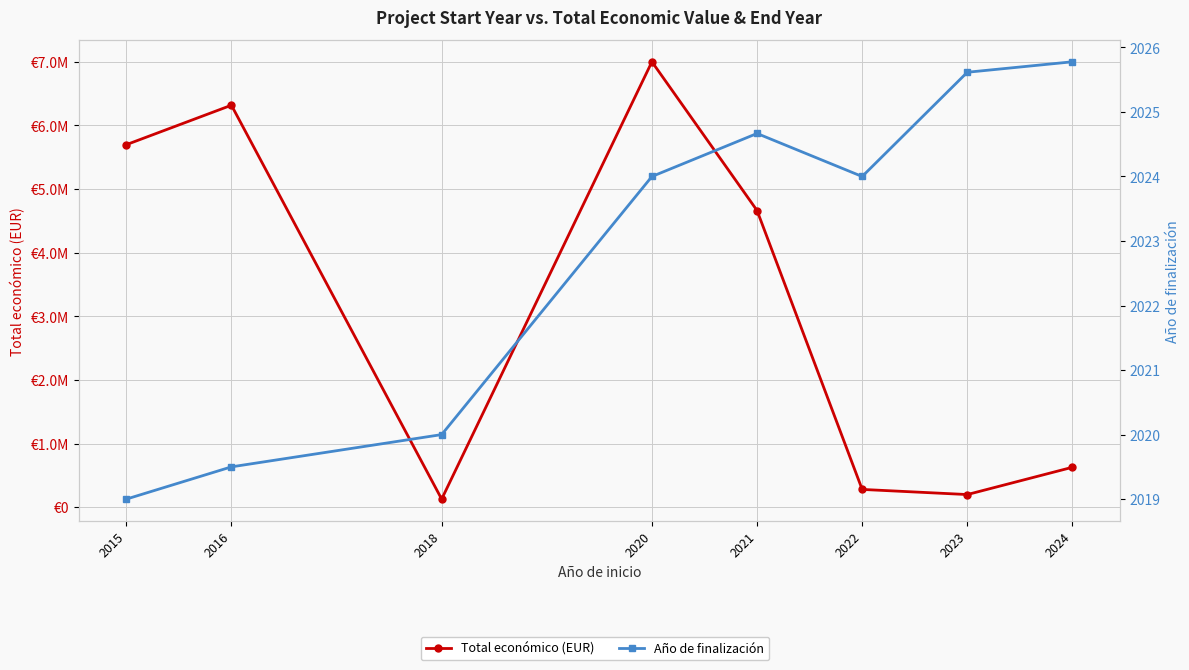

Is this an area chart (filled region under the line)?

No